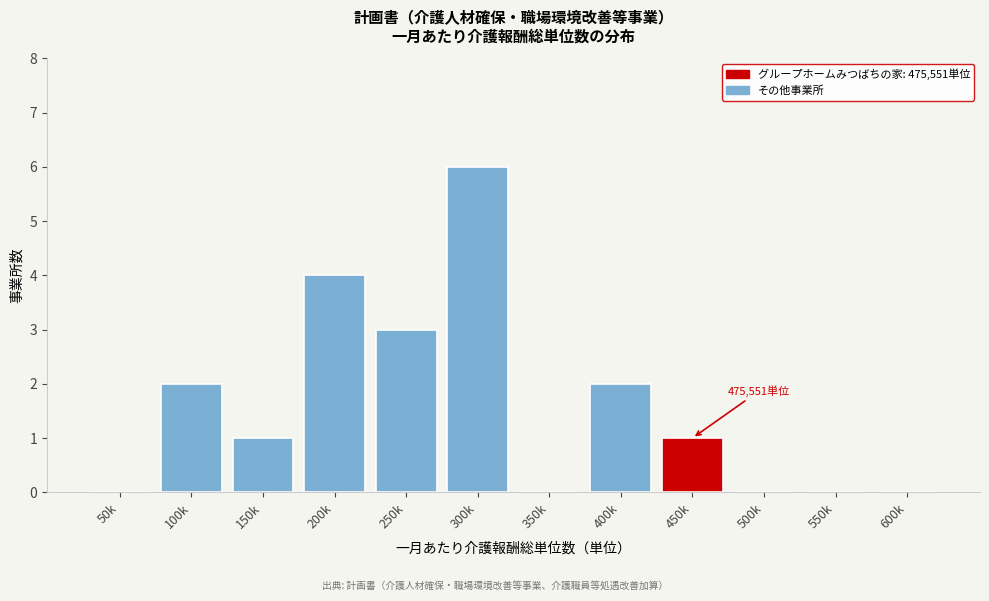

Reading left to right, transcribe all the data shown in this chart.

50k=0	100k=2	150k=1	200k=4	250k=3	300k=6	350k=0	400k=2	450k=1	500k=0	550k=0	600k=0